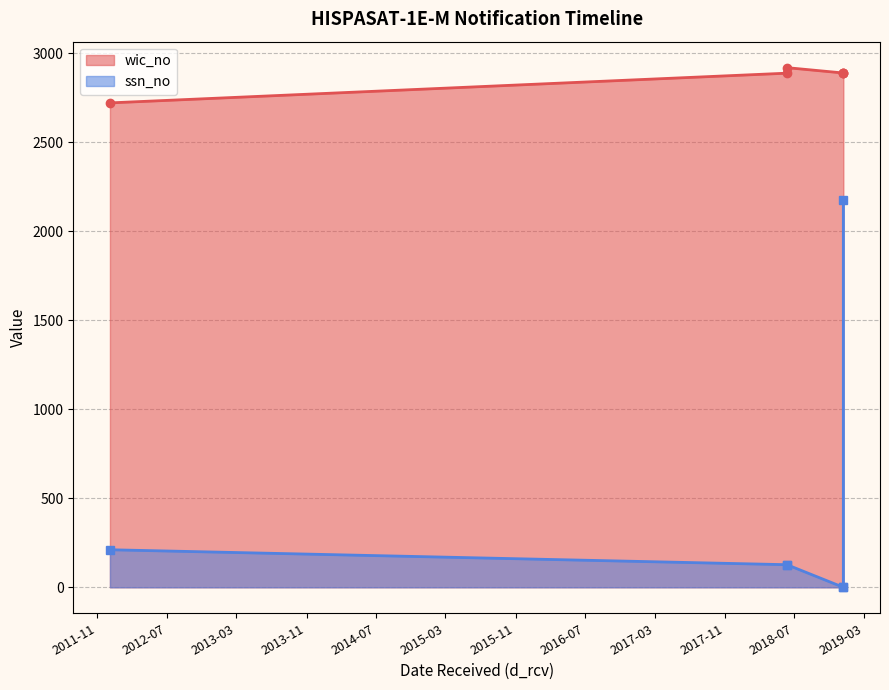

What is the difference between the second highest and second lowest values in the wic_no series?

1